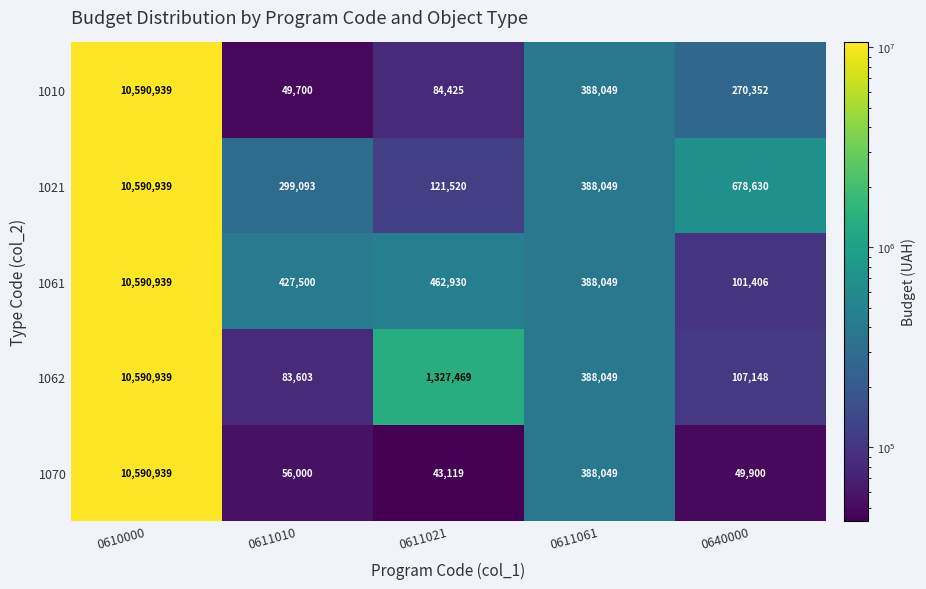

The 1010 series shows 356268 at 0640000. True or false?

False